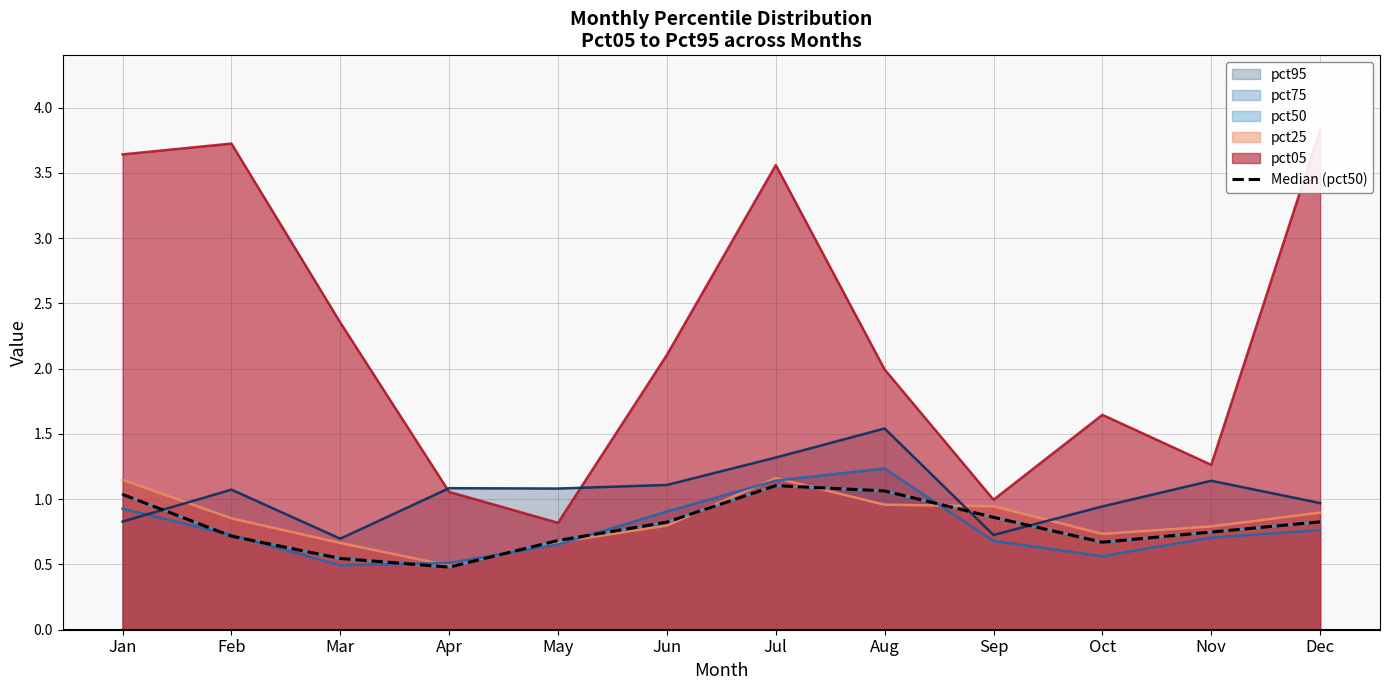

Reading left to right, list all the values displayed in this chart.

1.0	0.7	0.5	0.5	0.7	0.8	1.1	1.1	0.9	0.7	0.7	0.8